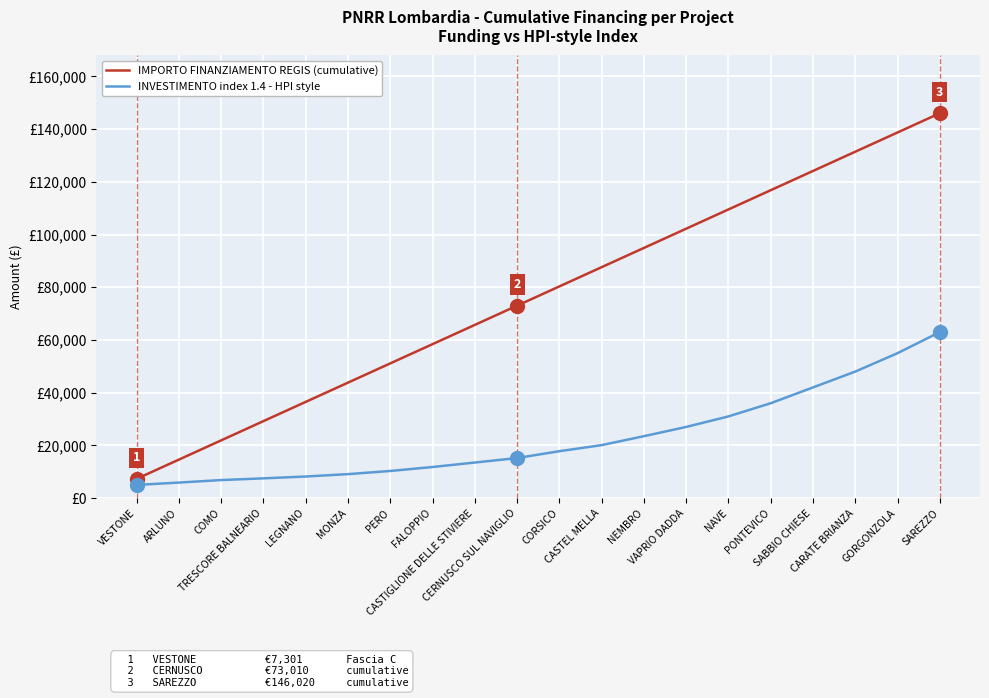

At which label does IMPORTO FINANZIAMENTO REGIS (cumulative) reach its peak?

SAREZZO